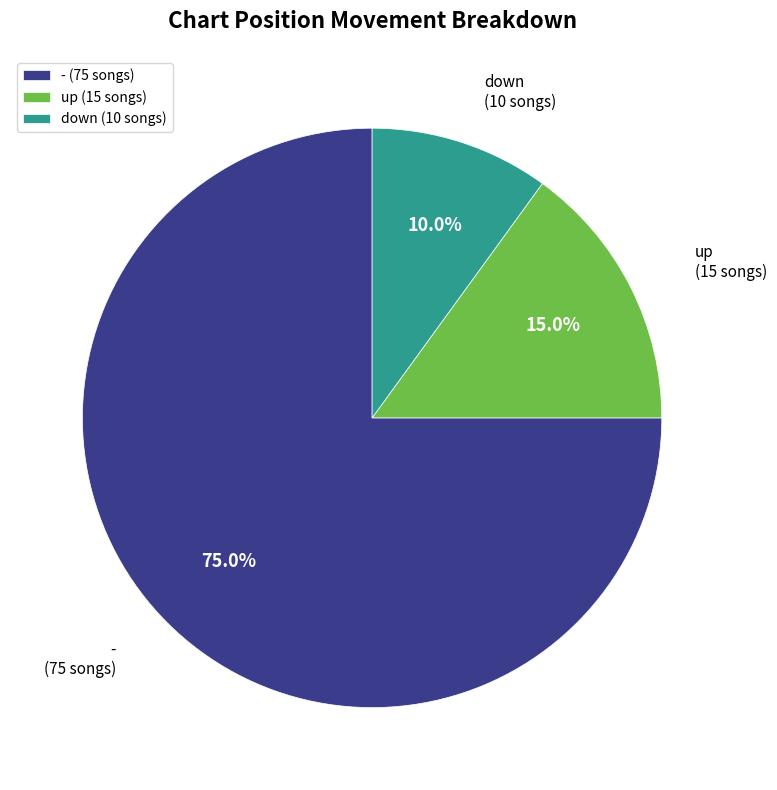

To the nearest percent, what is the combined percentage of down and -?

85%